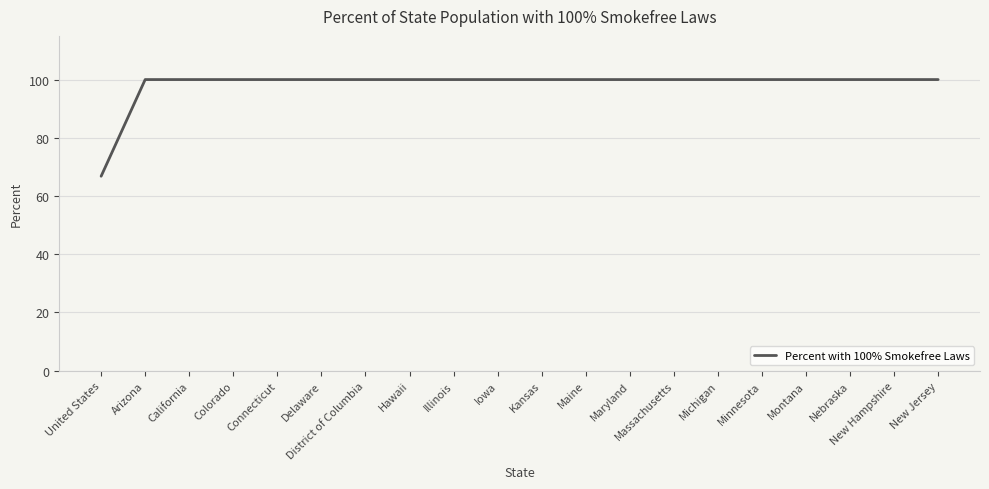

What position from the left is Nebraska?

18